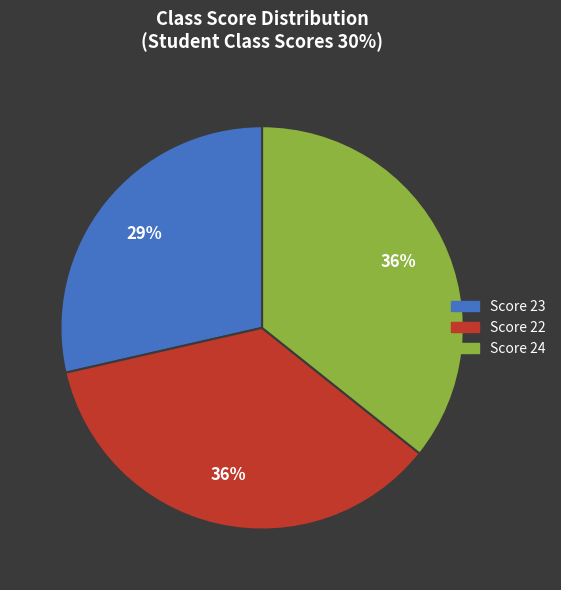

To the nearest percent, what is the difference between the largest and smallest slice percentages?

7%